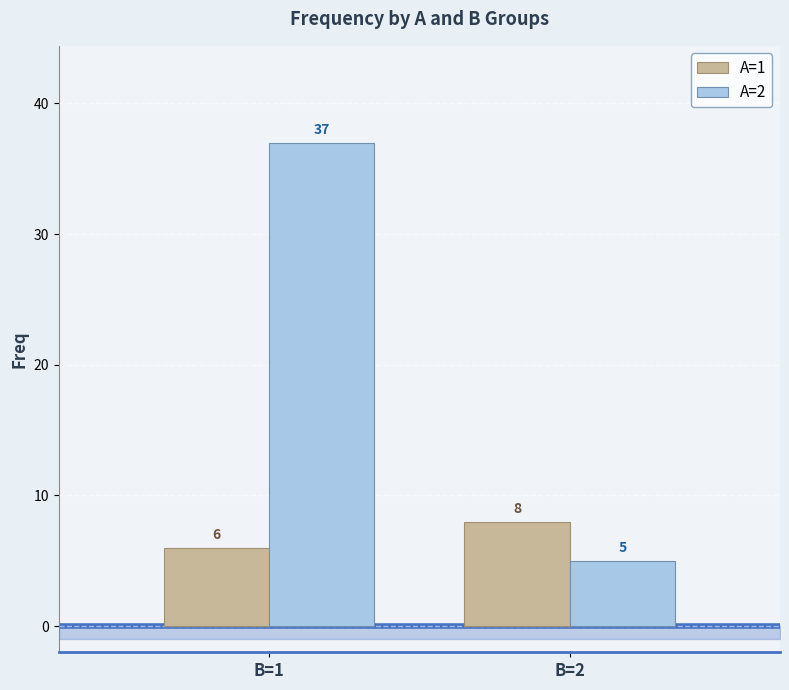

The A=2 series shows 25 at B=1. True or false?

False